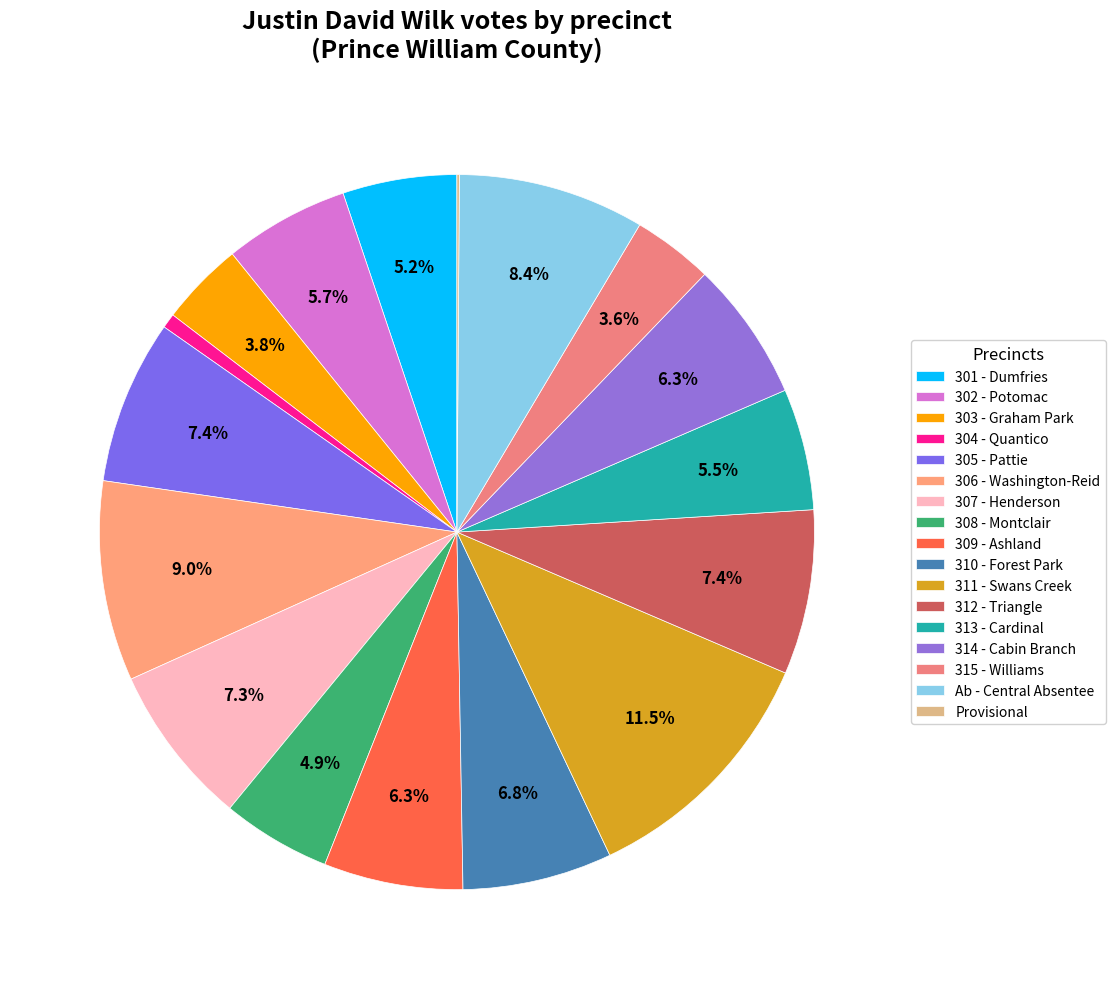

How many segments does this pie chart have?

17